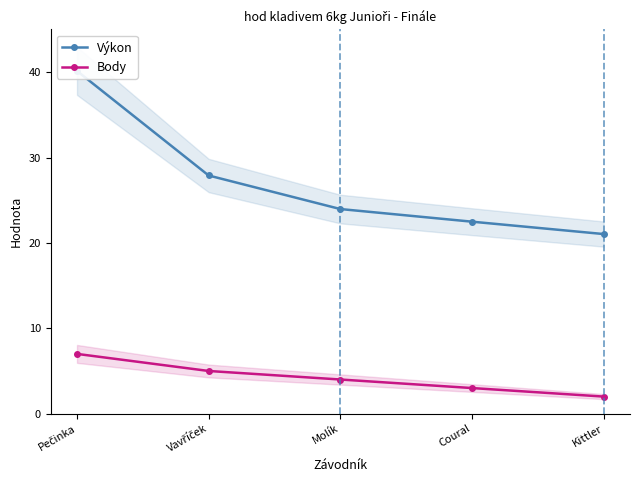

At which label does Výkon reach its peak?

Pečinka